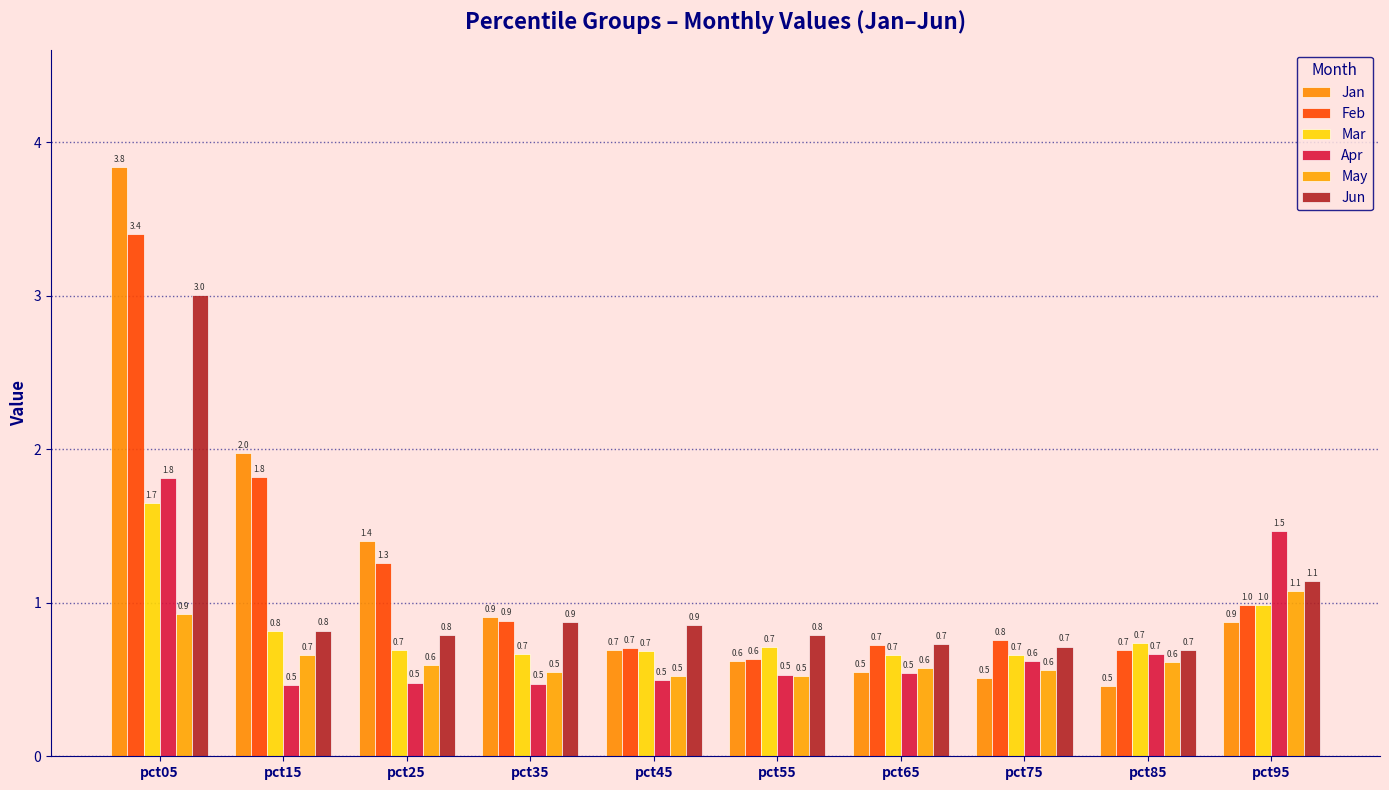

Is it true that Mar equals 0.7 at pct65?

True